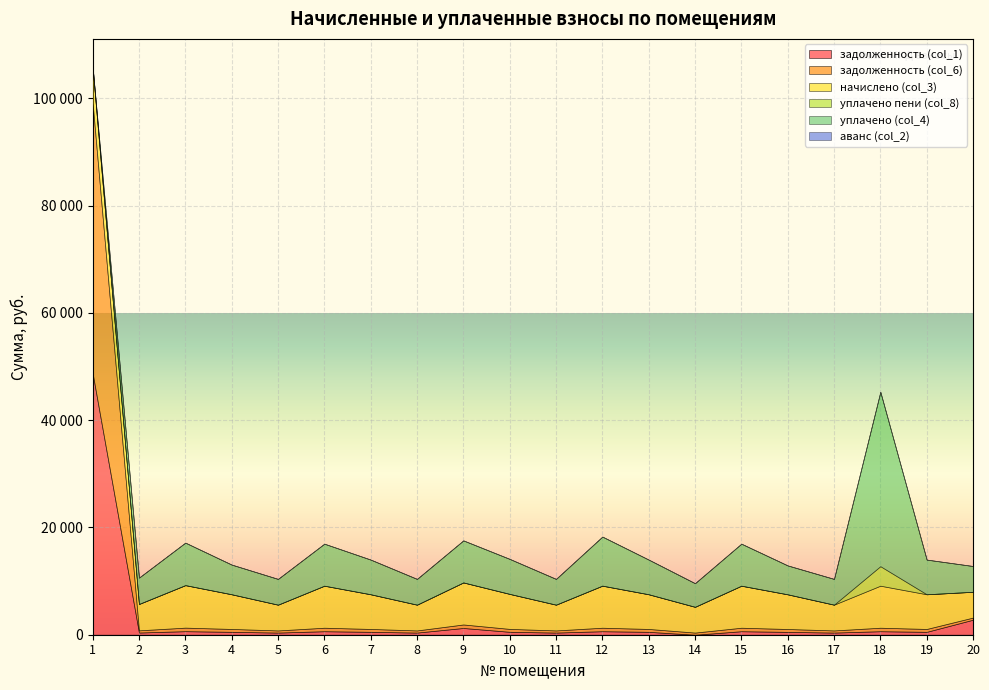

What is the difference between the maximum and second lowest values in the задолженность (col_6) series?

50003.2